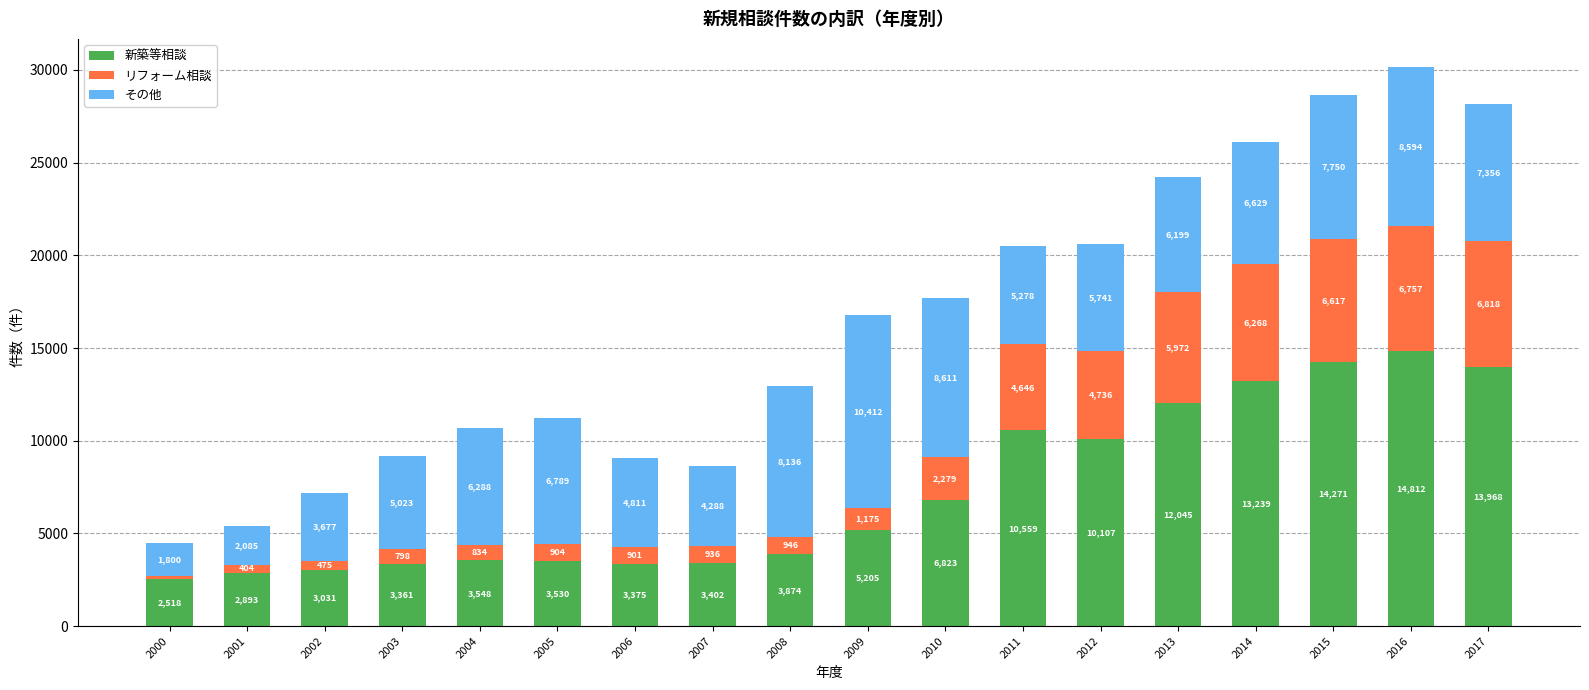

At which label is 新築等相談 closest to 8665?

2012